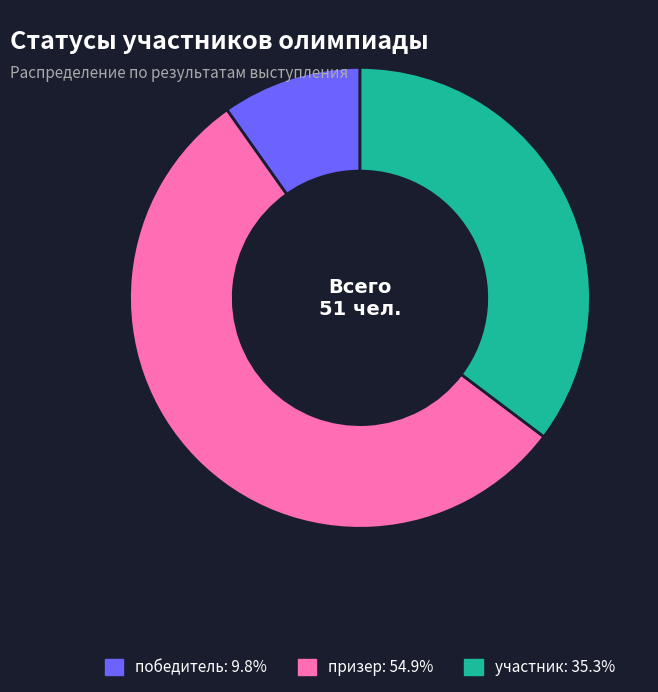

Rank the categories by value from lowest to highest.

победитель, участник, призер